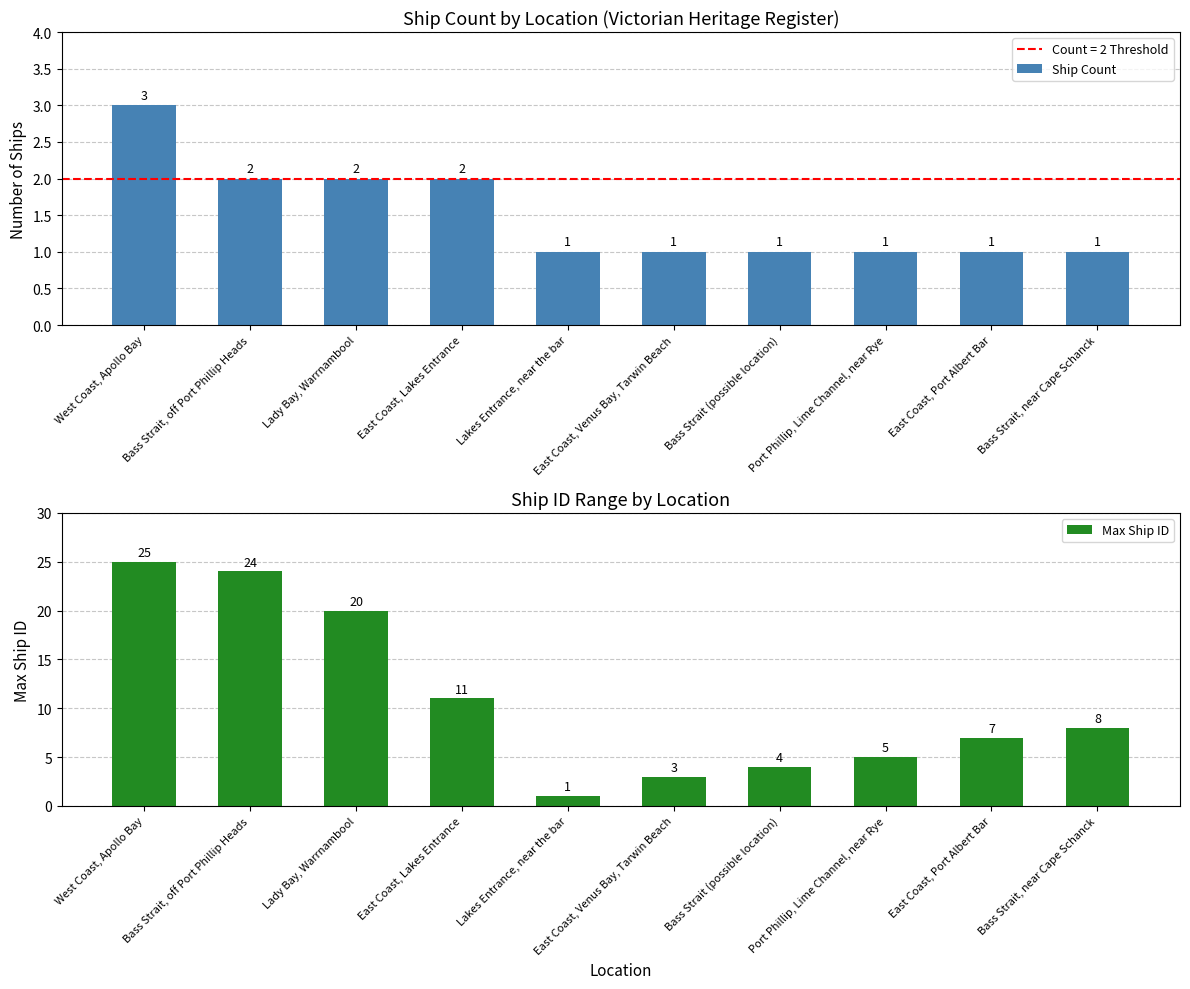

What is the label of the 4th bar from the right?

Bass Strait (possible location)